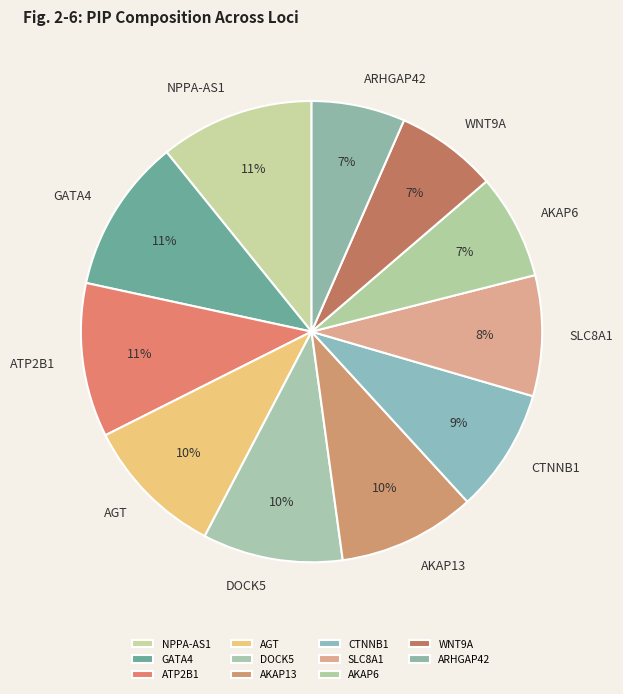

True or false: GATA4 accounts for 11% of the total.

True